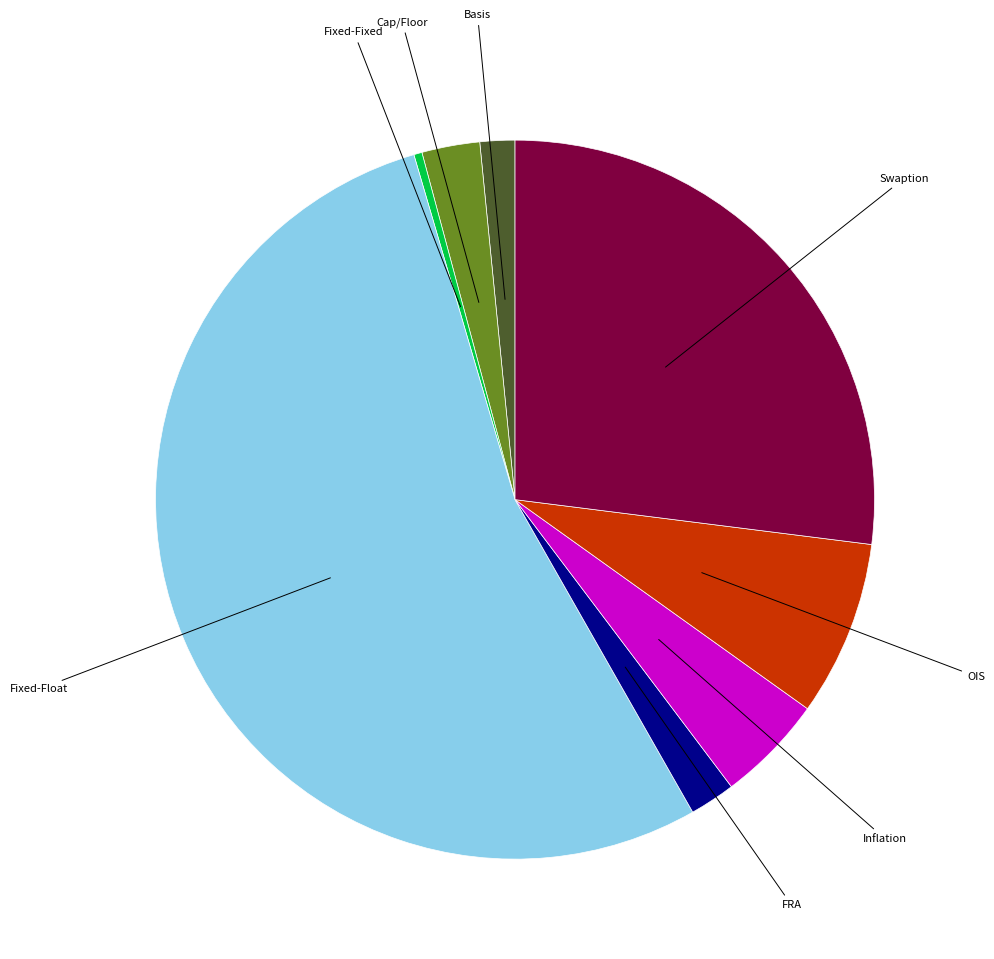

Does any single category account for the majority?

Yes